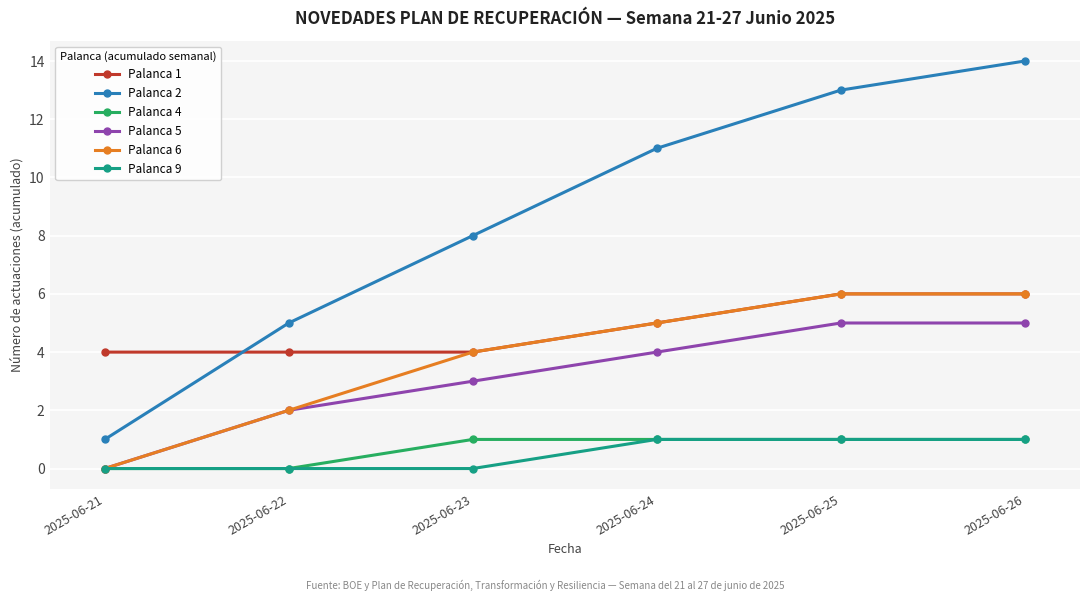

What are all the series names shown in the legend?

Palanca 1, Palanca 2, Palanca 4, Palanca 5, Palanca 6, Palanca 9